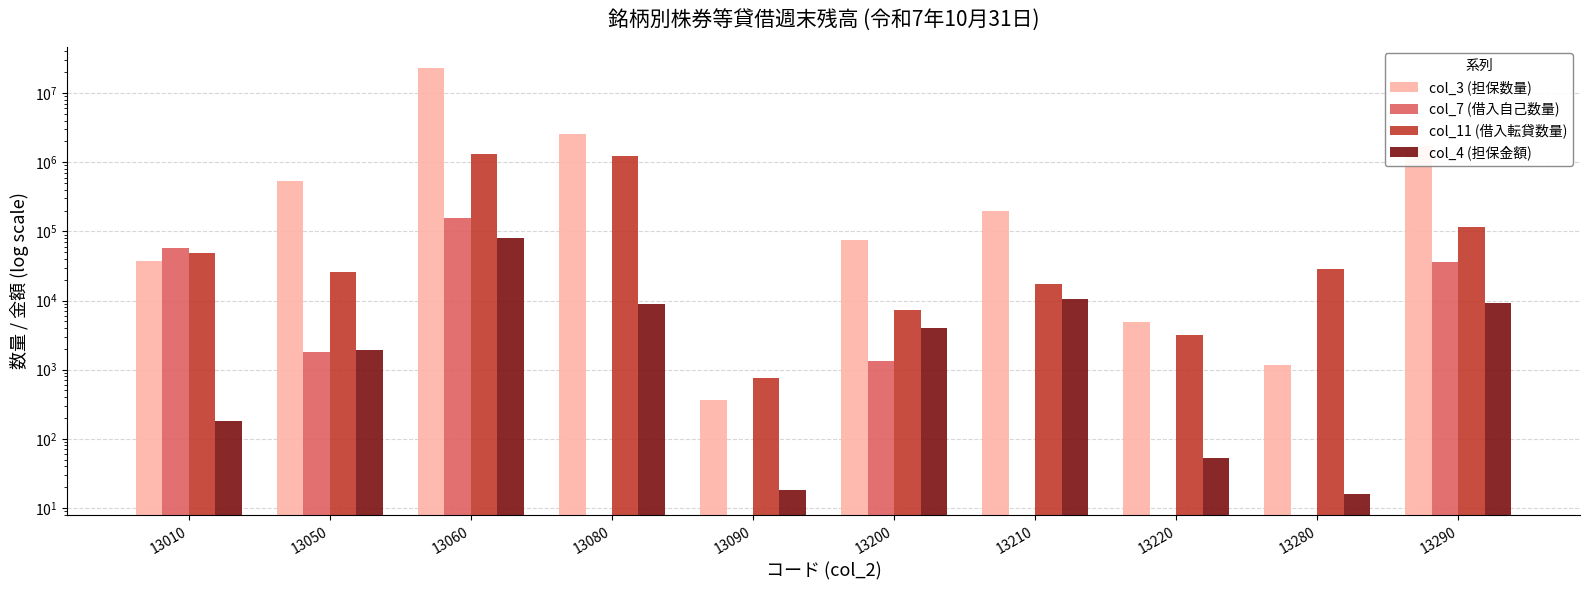

How many positive values does the col_7 (借入自己数量) series have?

5